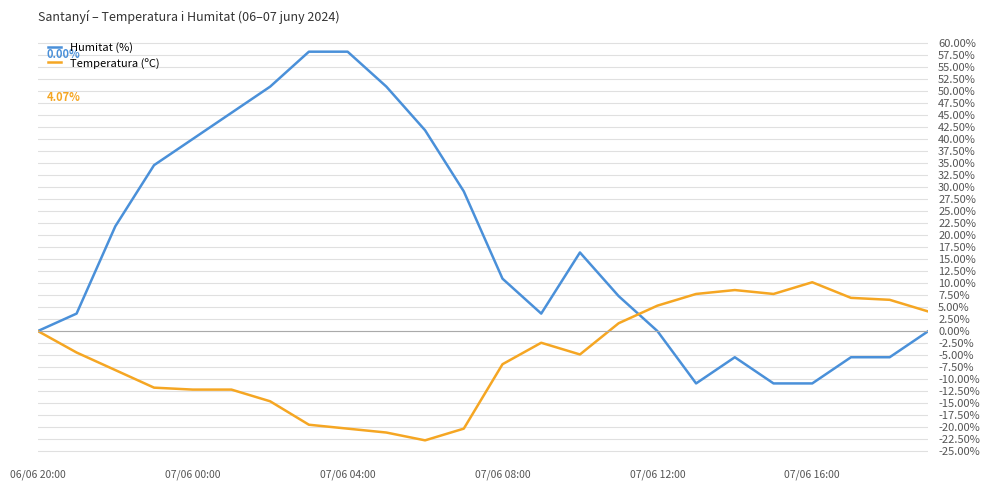

Which series has the largest range (max minus min)?

Humitat (%)